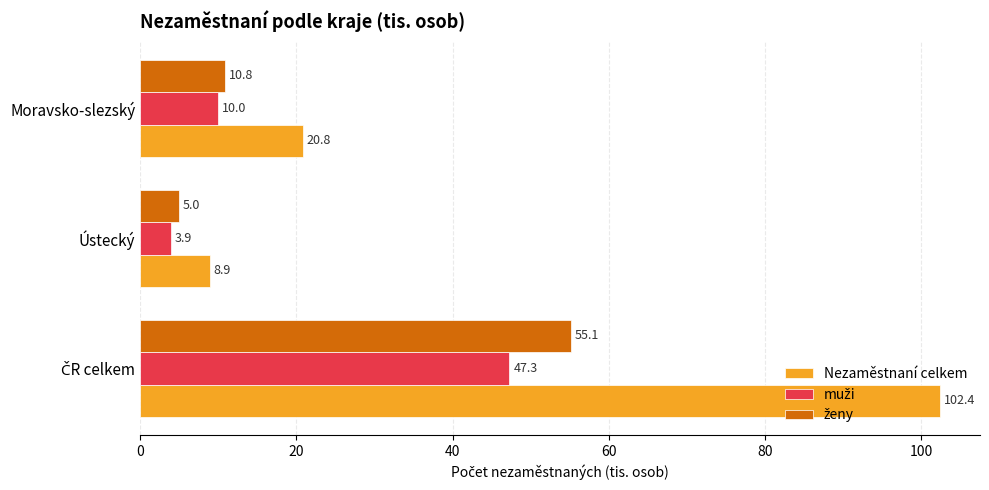

At which label is Nezaměstnaní celkem closest to 55?

Moravsko-slezský